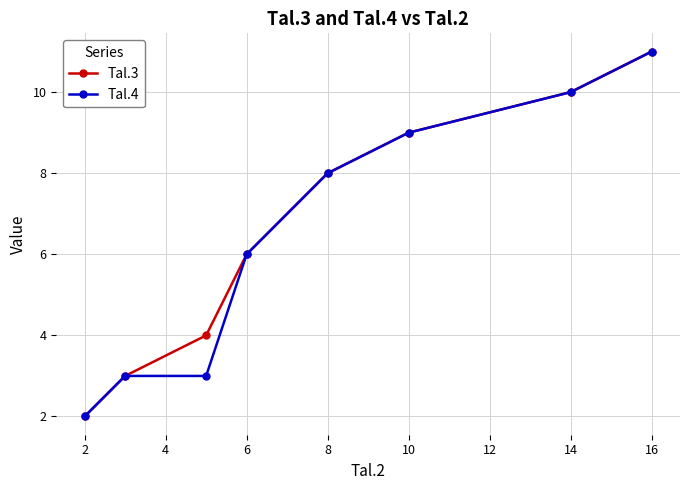

True or false: Tal.4 has more than 1 points higher than both neighbors.

False